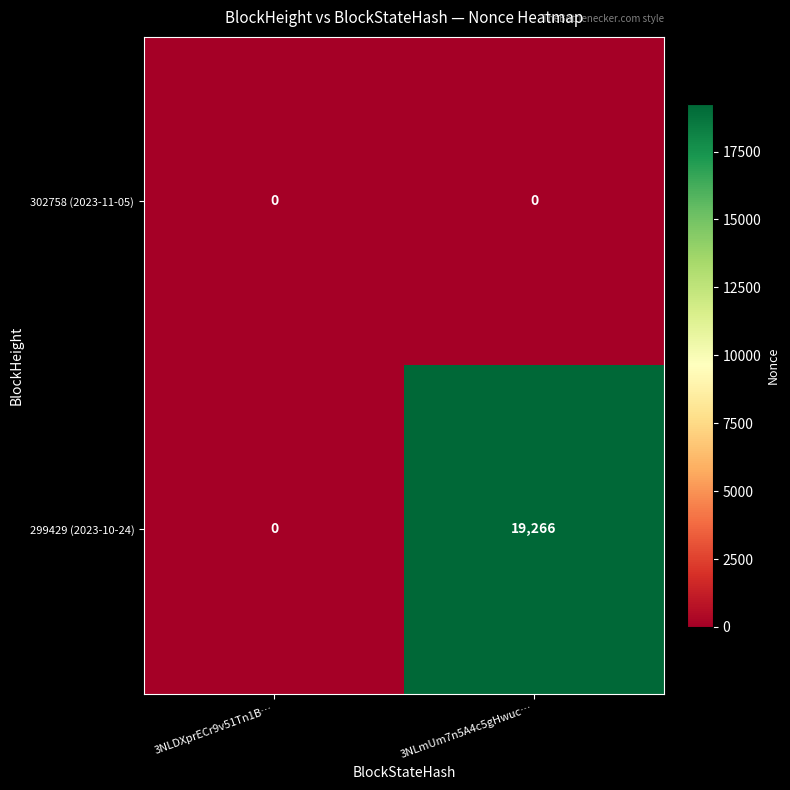

At how many categories does at least one series exceed 7540?

1